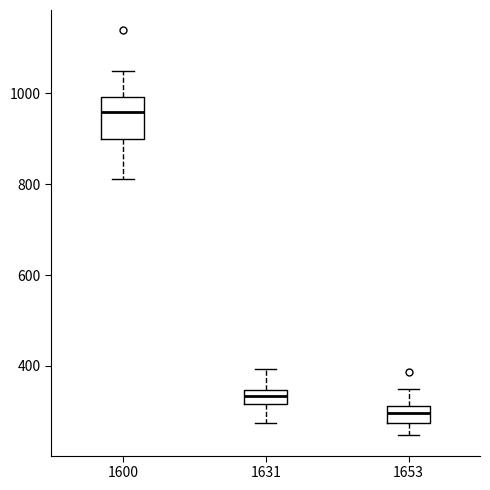

Reading left to right, read every box against the y-axis: the position of its median line, the range the box covers, and the ends of its whiskers. The values are not printed on the chart, so give them approximately, as read against the axis.

1600: median 960, box 900 to 1000, whiskers 820 to 1060
1631: median 340 (inside the box), box 320 to 340, whiskers 280 to 400
1653: median 300, box 280 to 320, whiskers 240 to 360